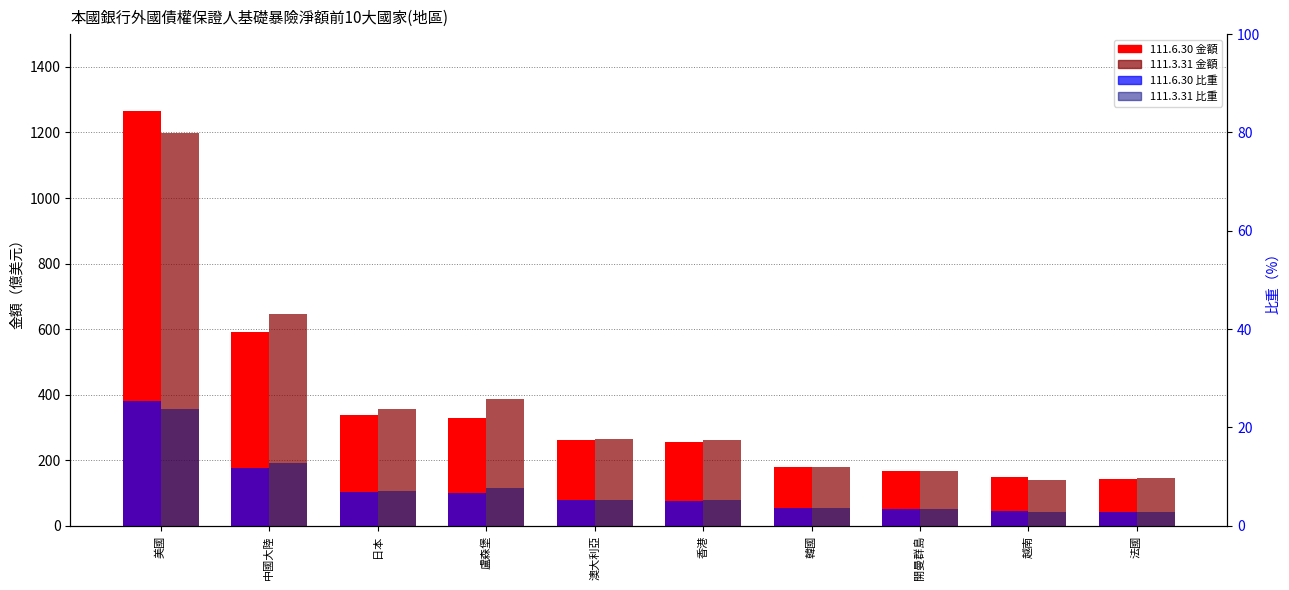

What is the total value across all series at 美國?

2513.5